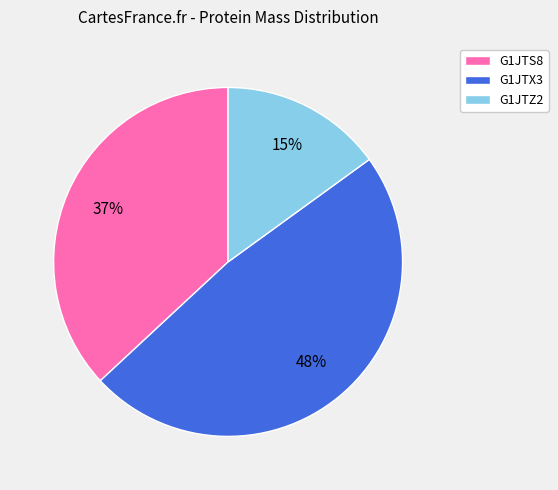

Which has a higher value, G1JTZ2 or G1JTX3?

G1JTX3